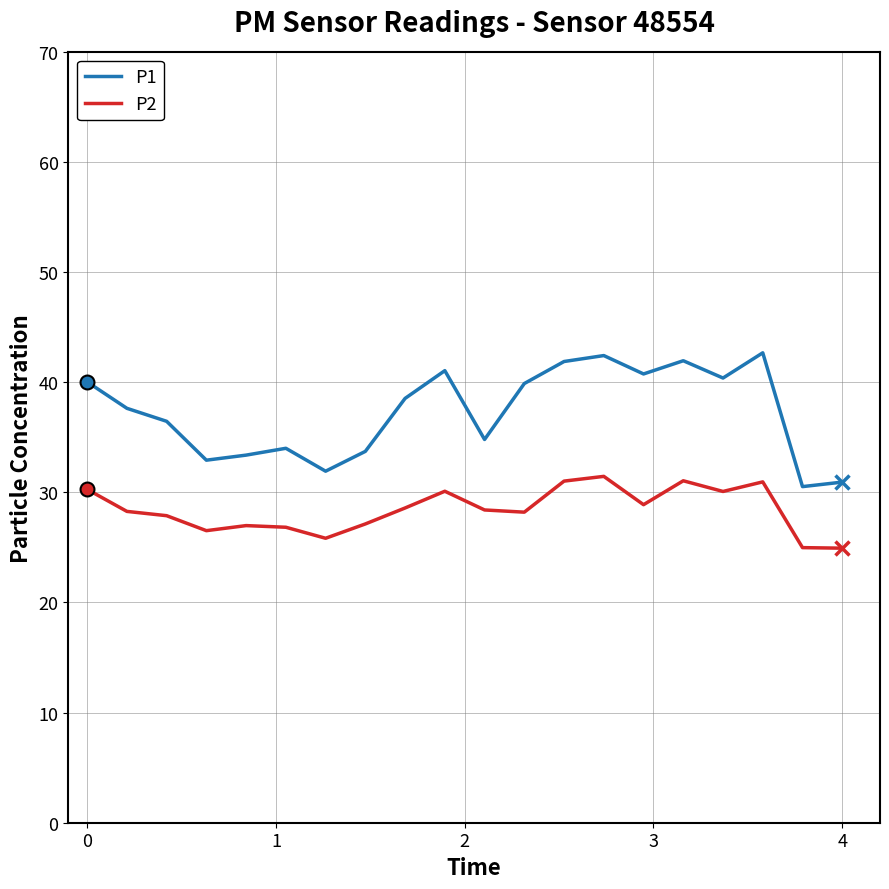

Is this an area chart (filled region under the line)?

No